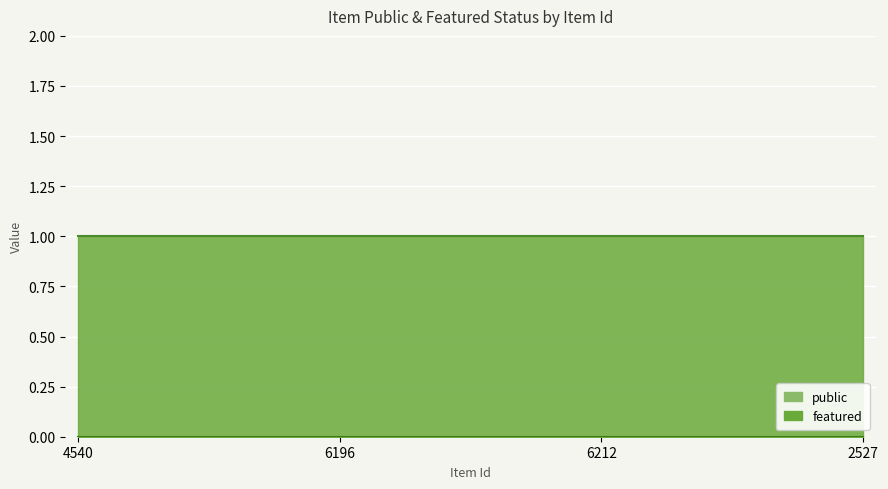

At 4540, list the series in order from smallest to largest.

featured, public